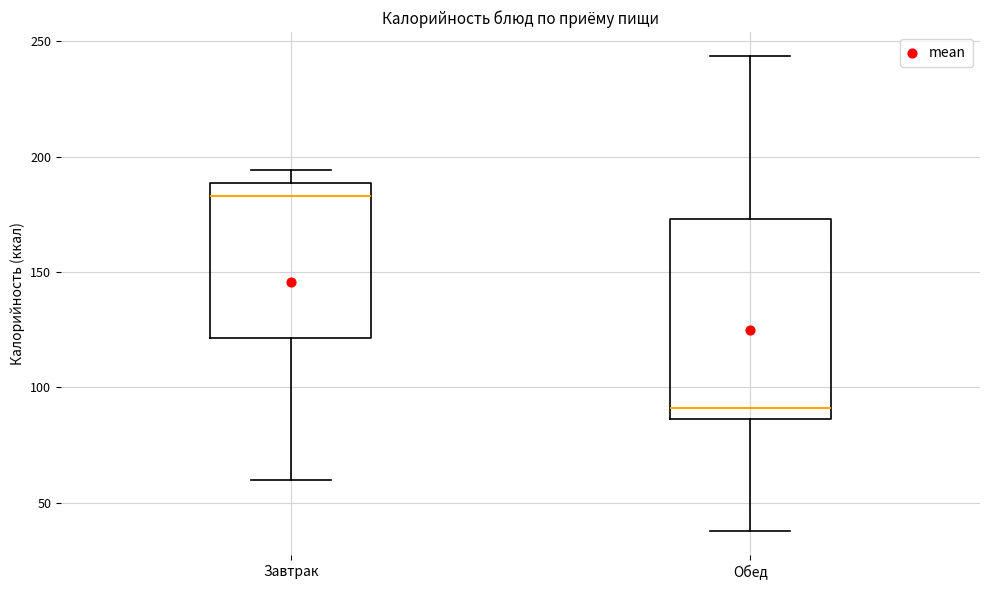

Reading left to right, transcribe this box plot: for each box, give where its median line is, the range the box spans, and where its two whiskers end, as read against the y-axis. The values are not printed on the chart, so give them approximately, as read against the axis.

Завтрак: median 185, box 120 to 190, whiskers 60 to 195
Обед: median 90, box 85 to 175, whiskers 40 to 245